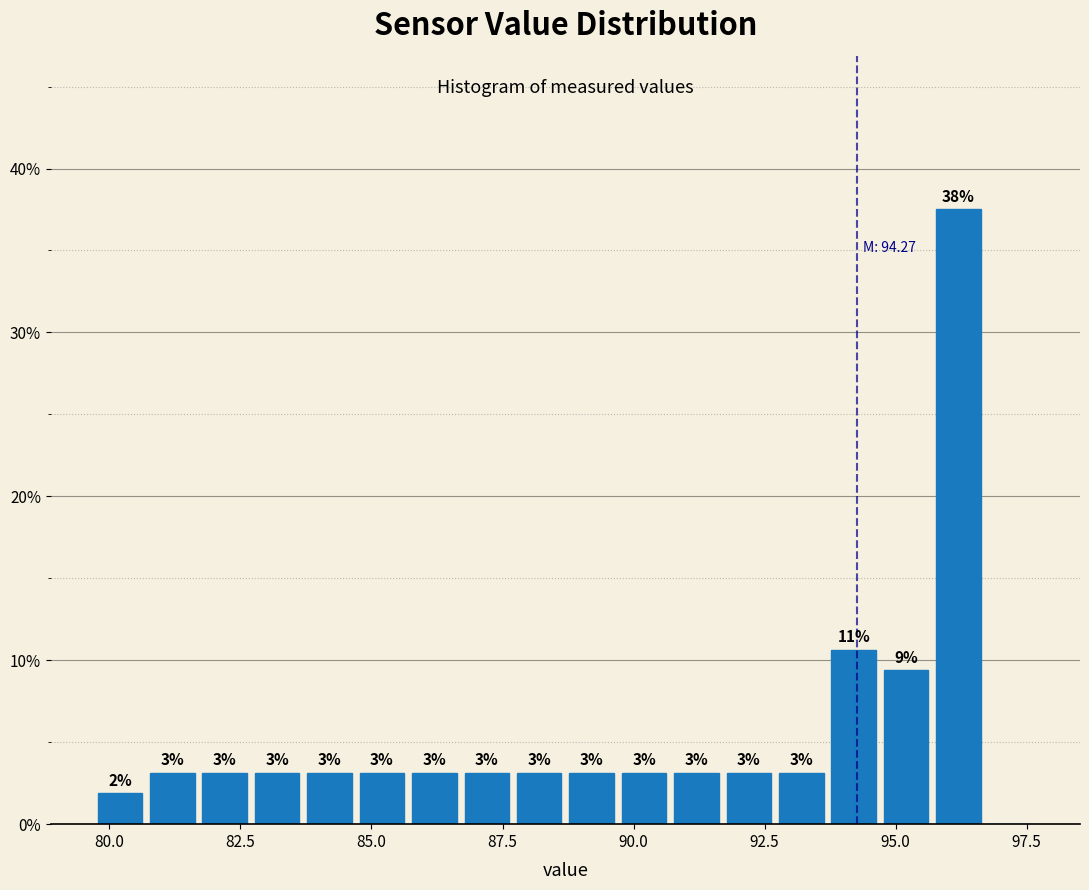

Read against the x-axis, roughly where is the centre of the tallest bar?

96.0